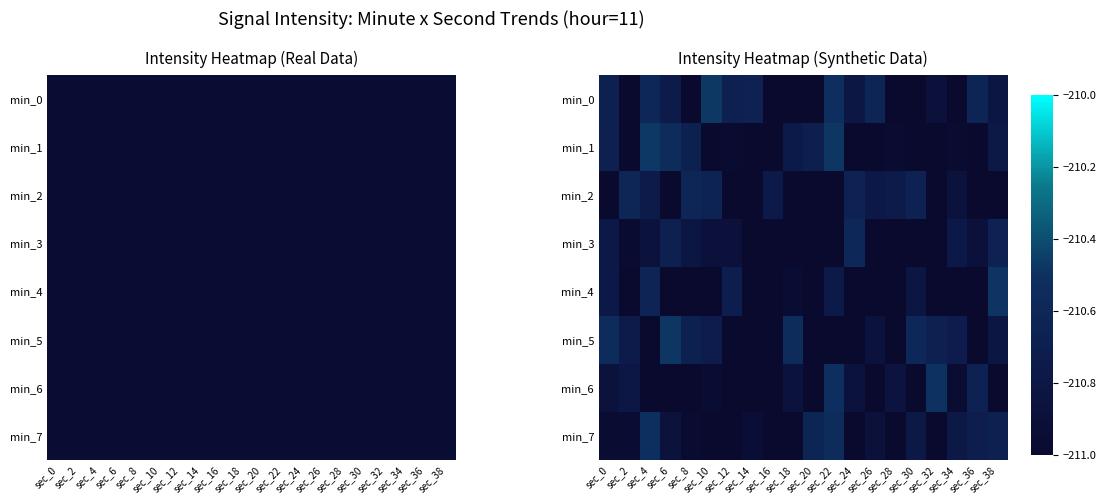

At which category does the chart reach its peak across all series?

sec_10